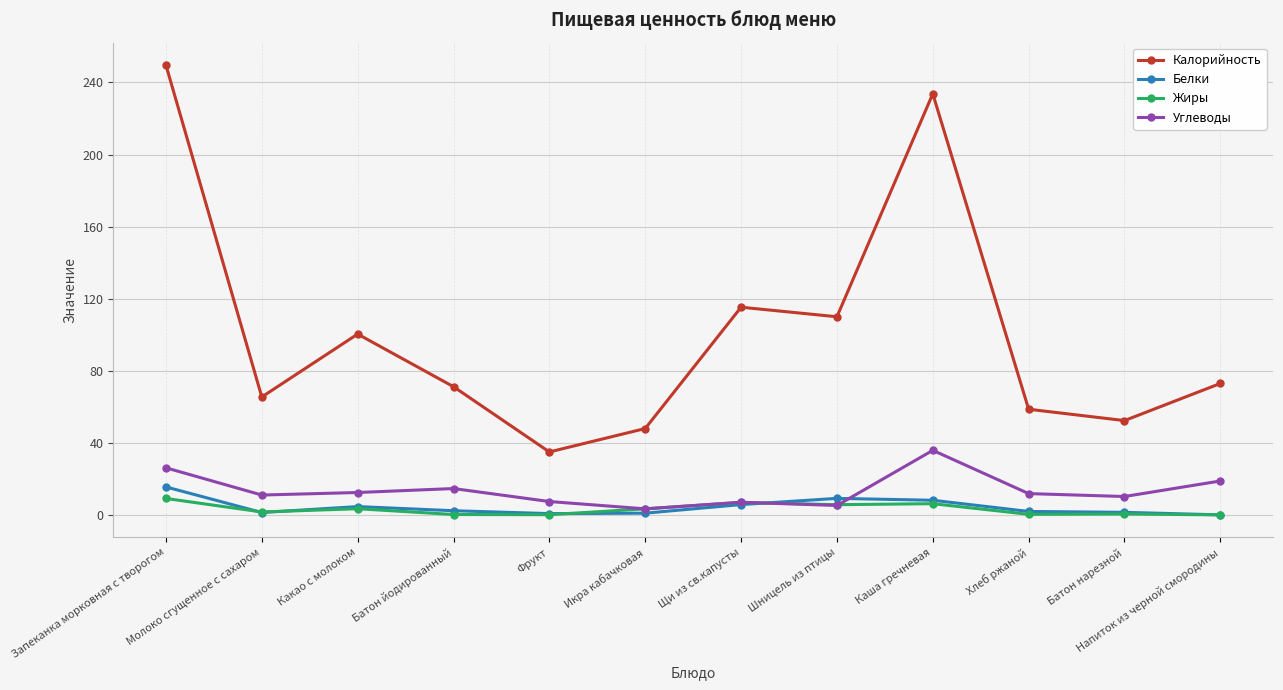

What is the difference between the Жиры values at Молоко сгущенное с сахаром and Фрукт?

1.5